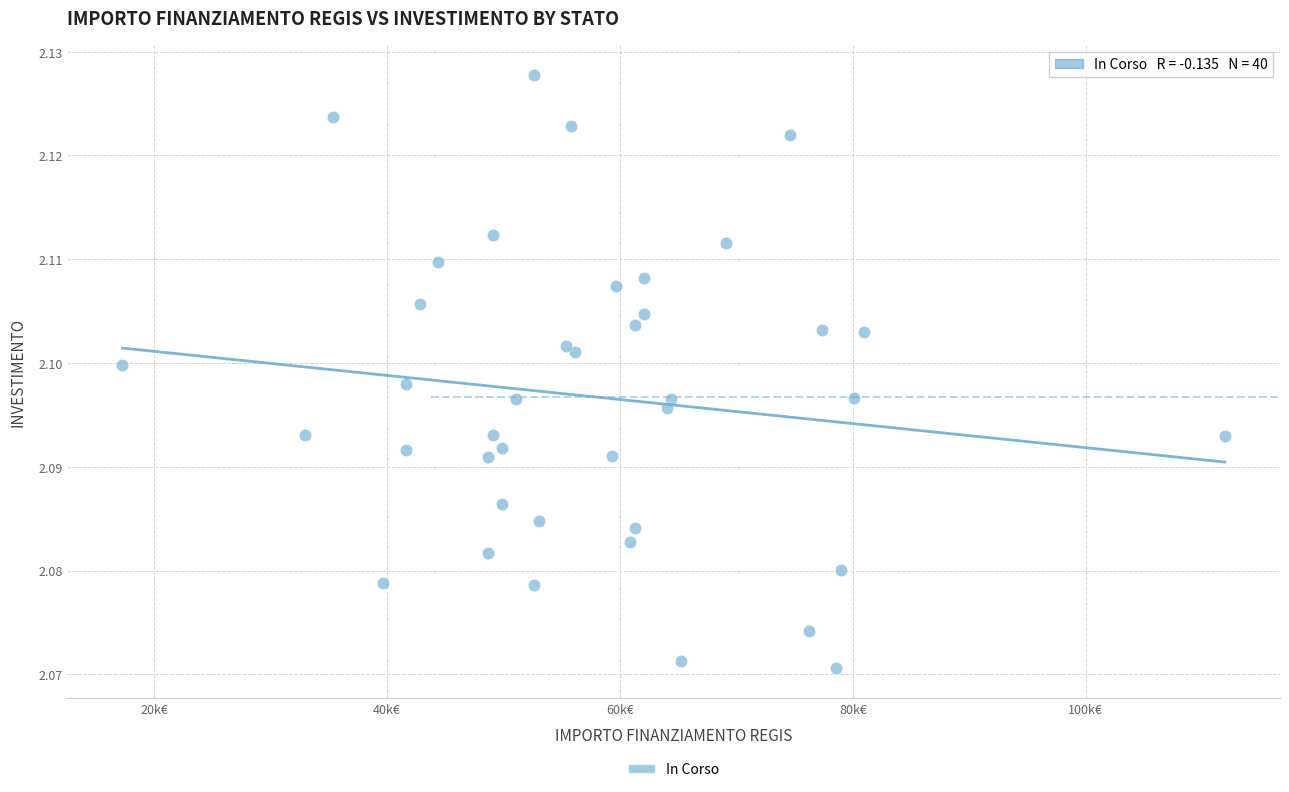

What is the range of X values (max minus min)?

94665.7